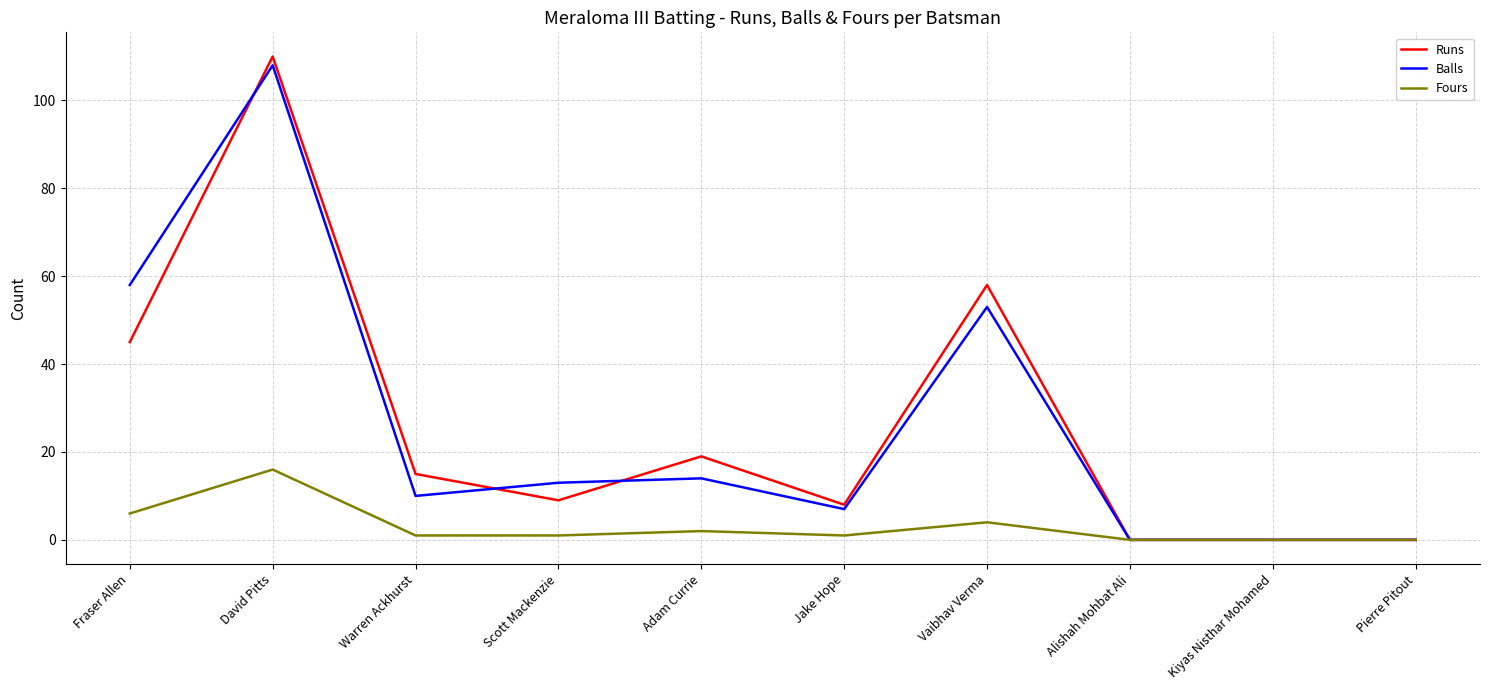

What is the highest value of the Balls series?

108